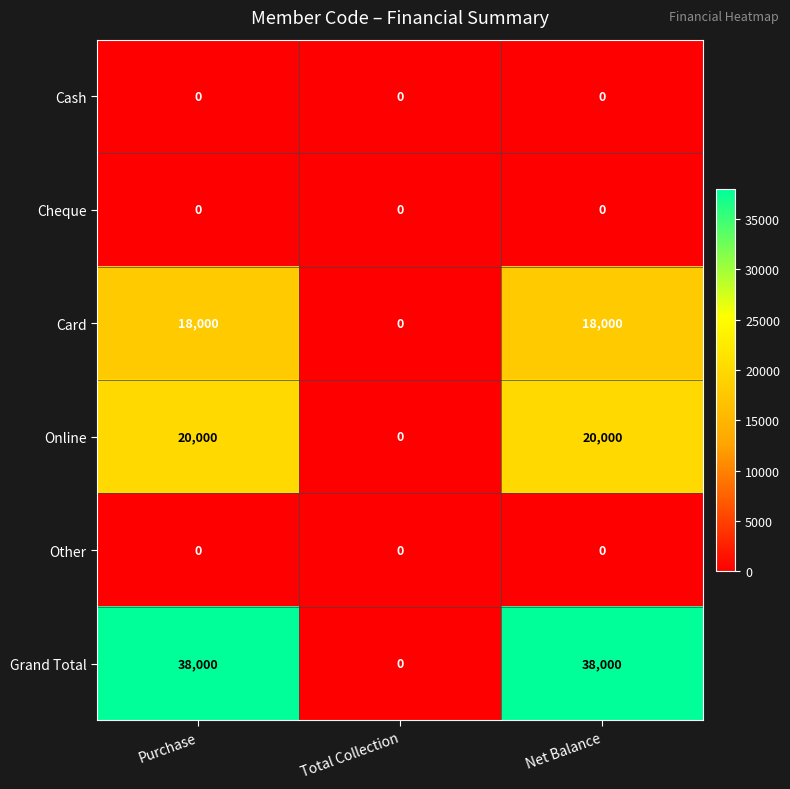

At how many categories does at least one series exceed 11879?

2